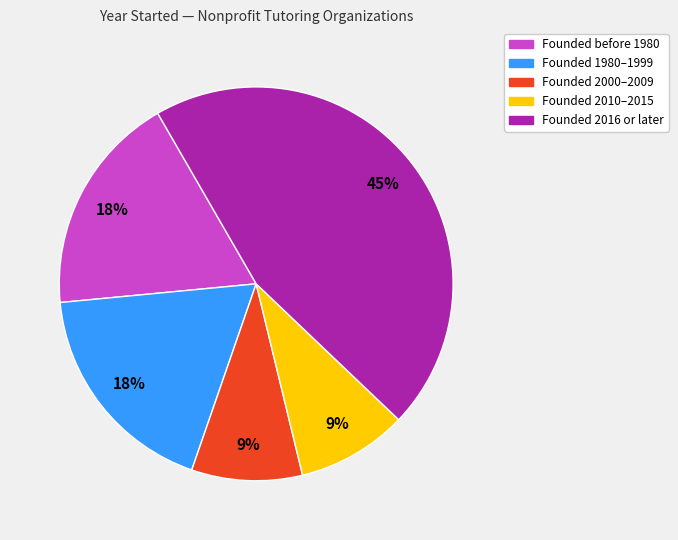

Does any single category account for the majority?

No